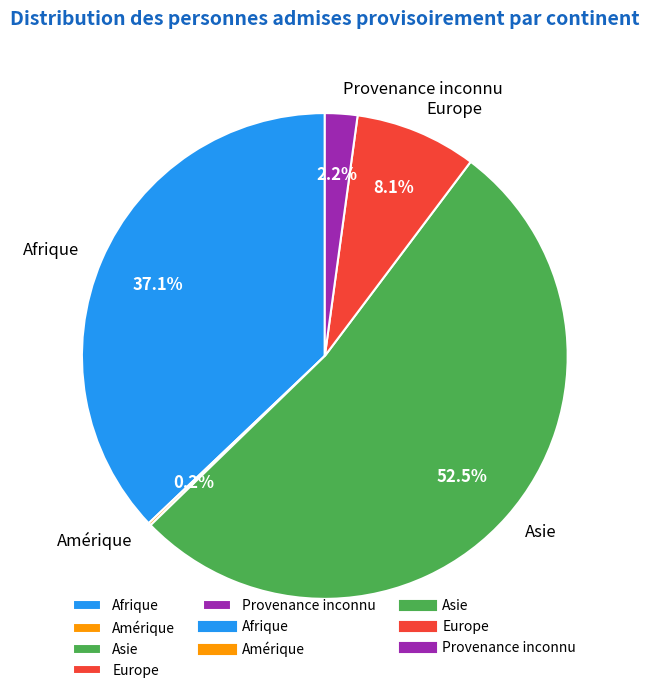

What is the ratio of the value at Asie to the value at Afrique?

1.4